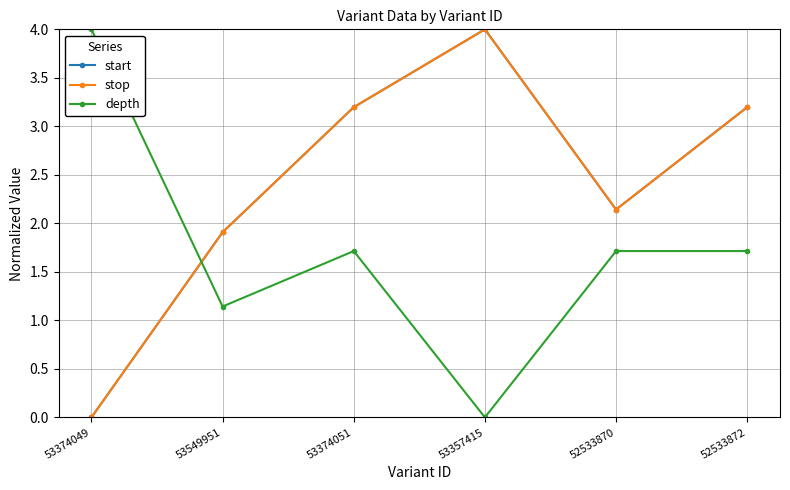

Which series ends up on top after the final intersection of depth and start?

start